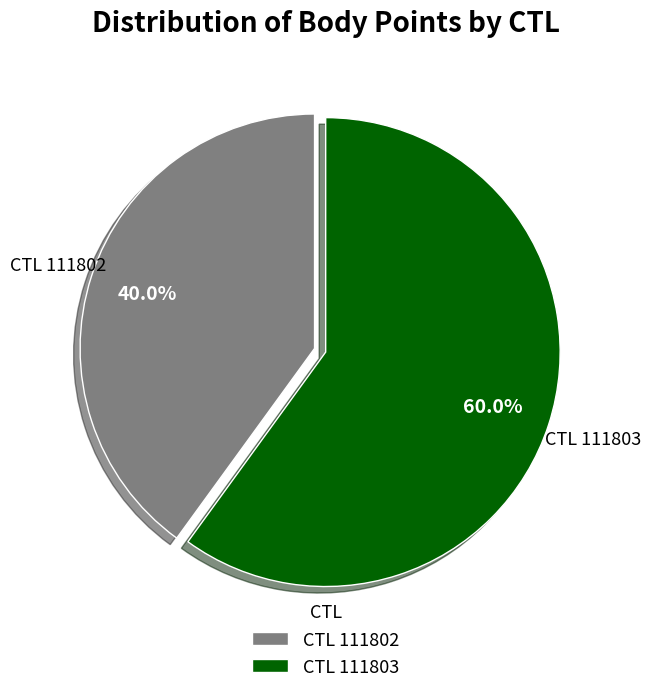

Which category has the smallest portion of the pie?

CTL 111802